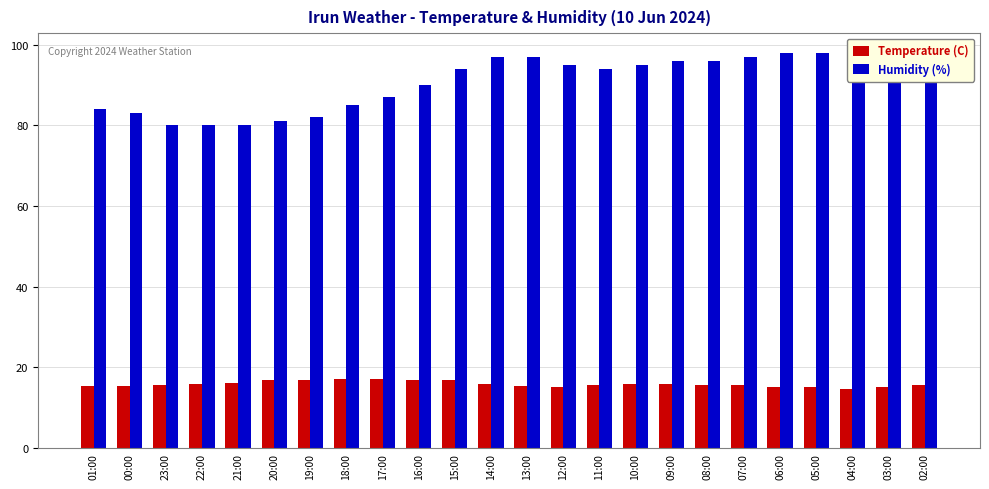

Which series has the largest total across all categories?

Humidity (%)